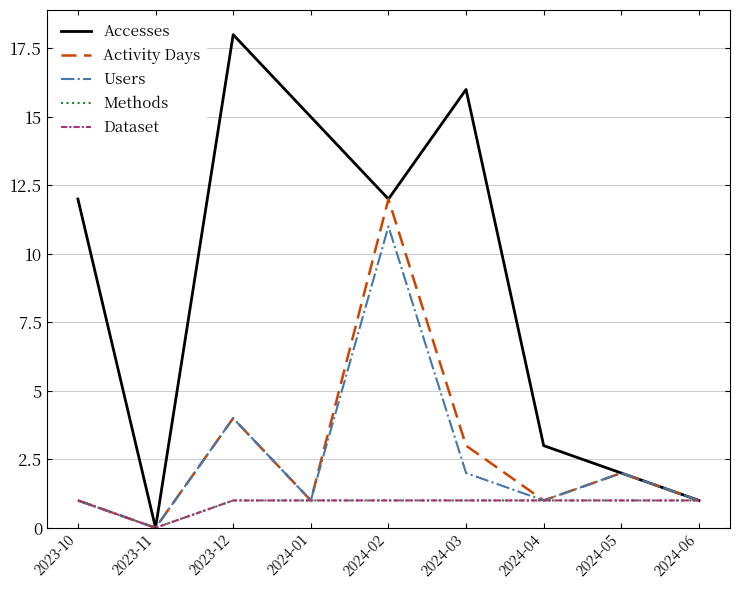

Is this an area chart (filled region under the line)?

No